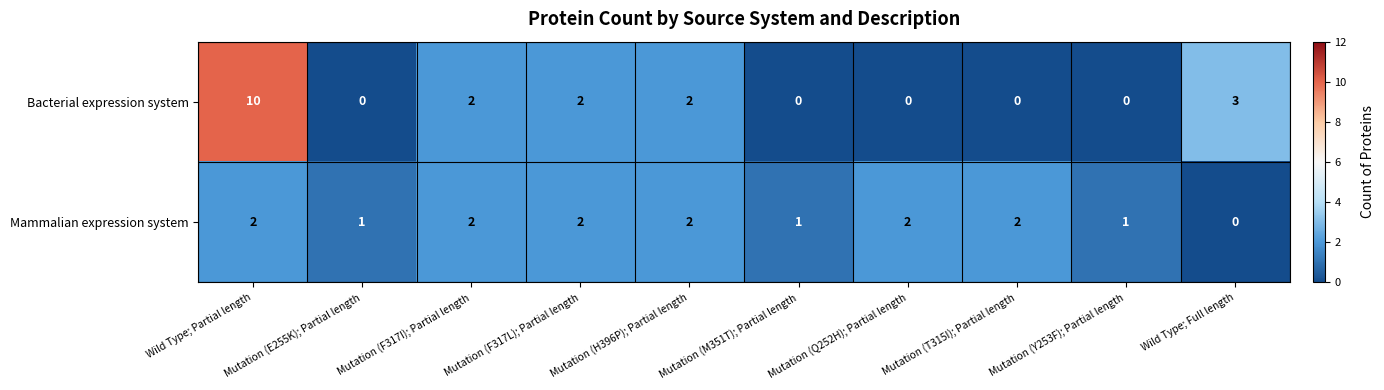

Count the number of categories in the chart.

10